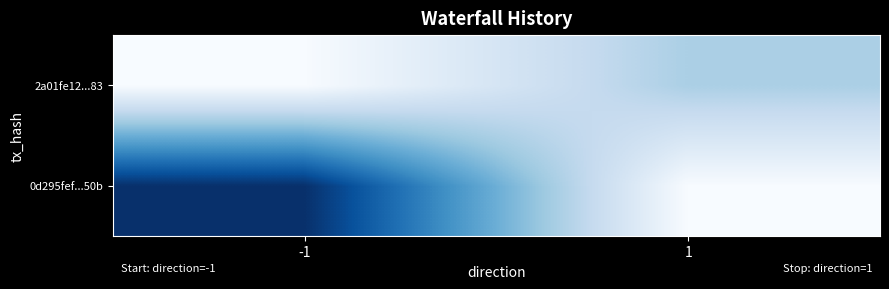

Rank the series by their maximum value, from highest to lowest.

0d295fef...50b, 2a01fe12...83